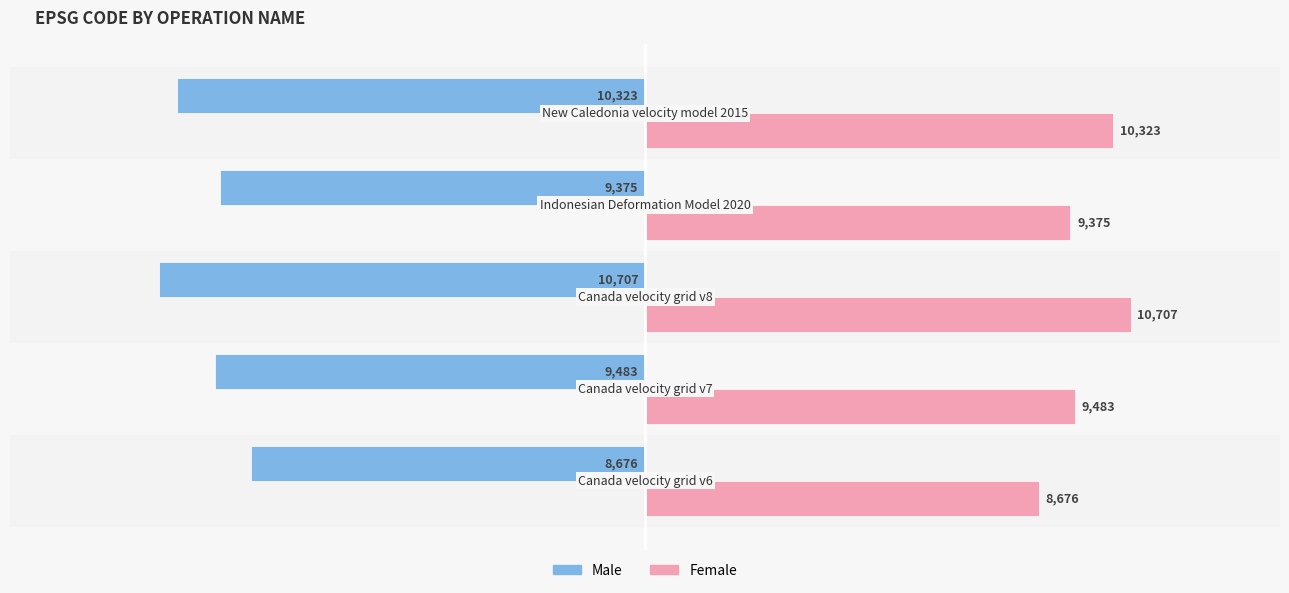

Rank the series by their maximum value, from highest to lowest.

Female, Male